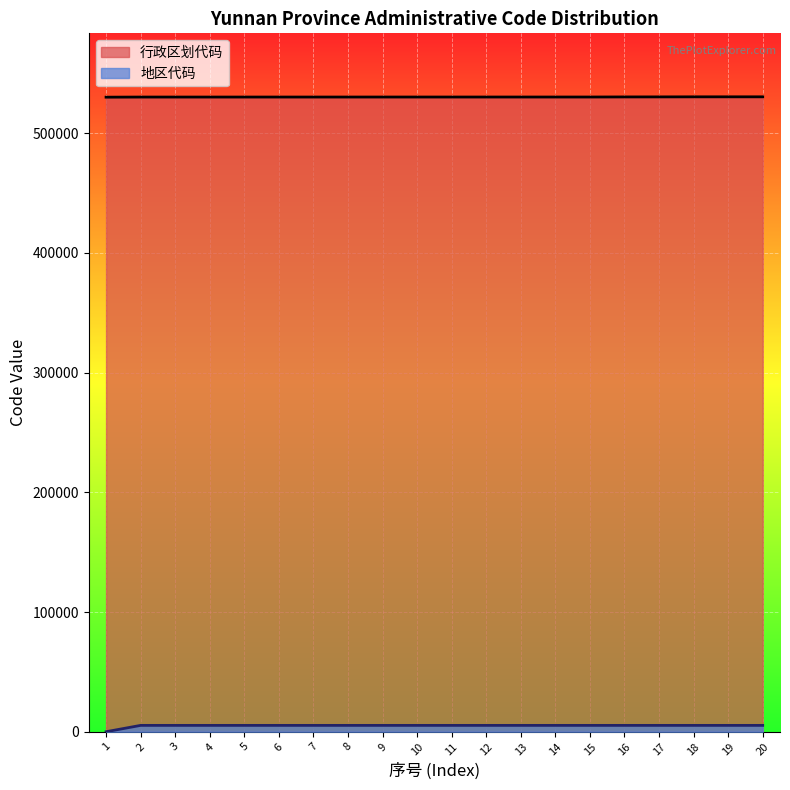

What is the maximum value shown in the chart?

530292